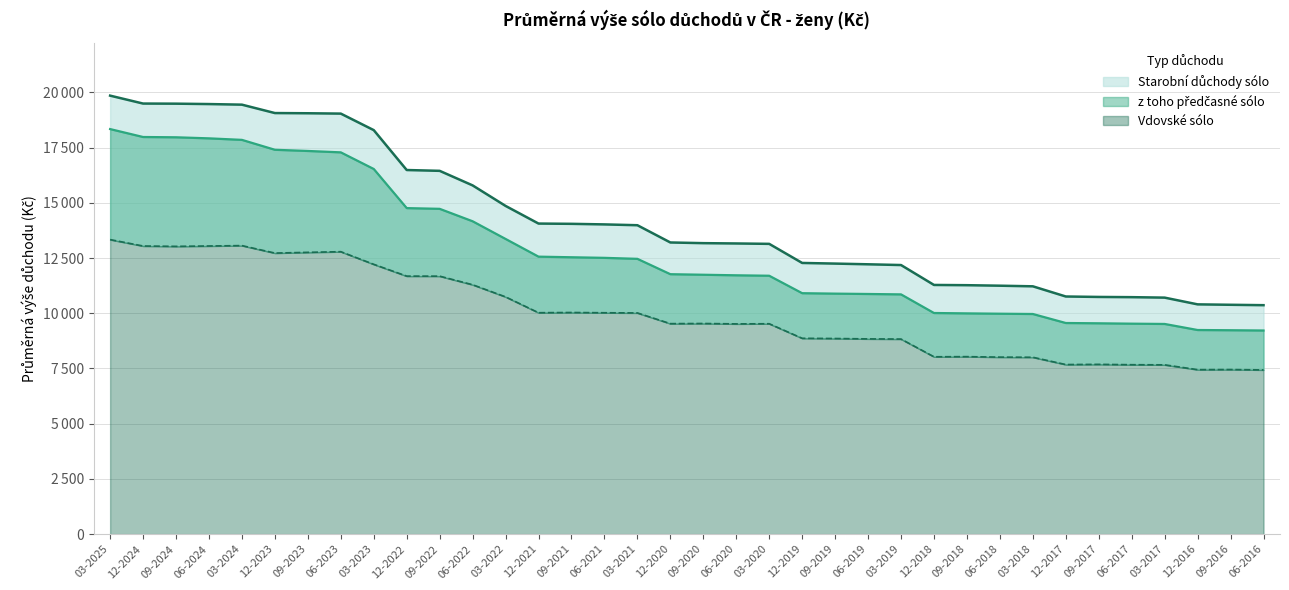

At how many categories does at least one series exceed 14088?

13